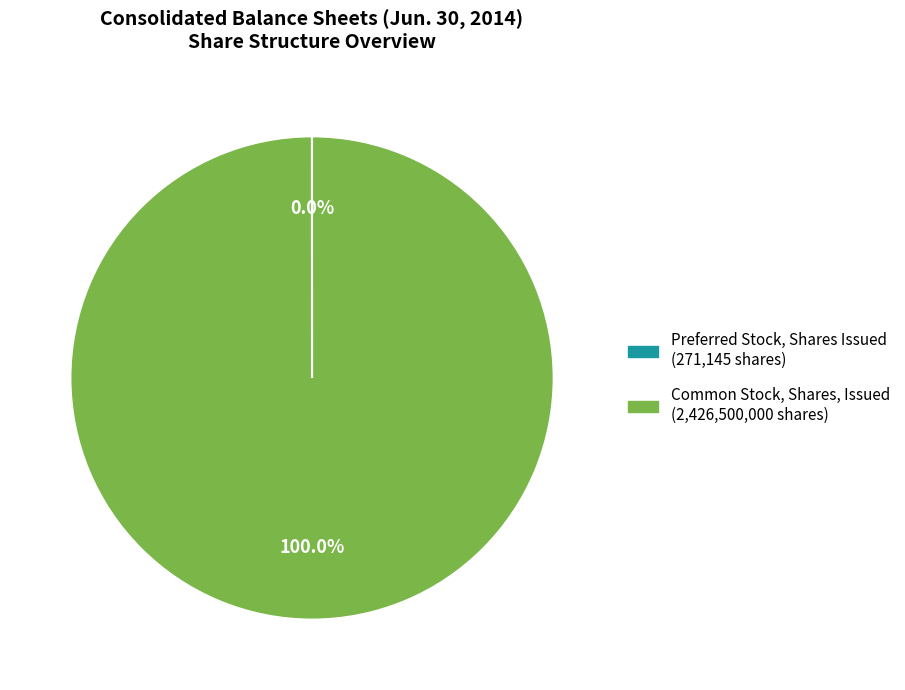

Is there any slice that represents more than half of the pie?

Yes